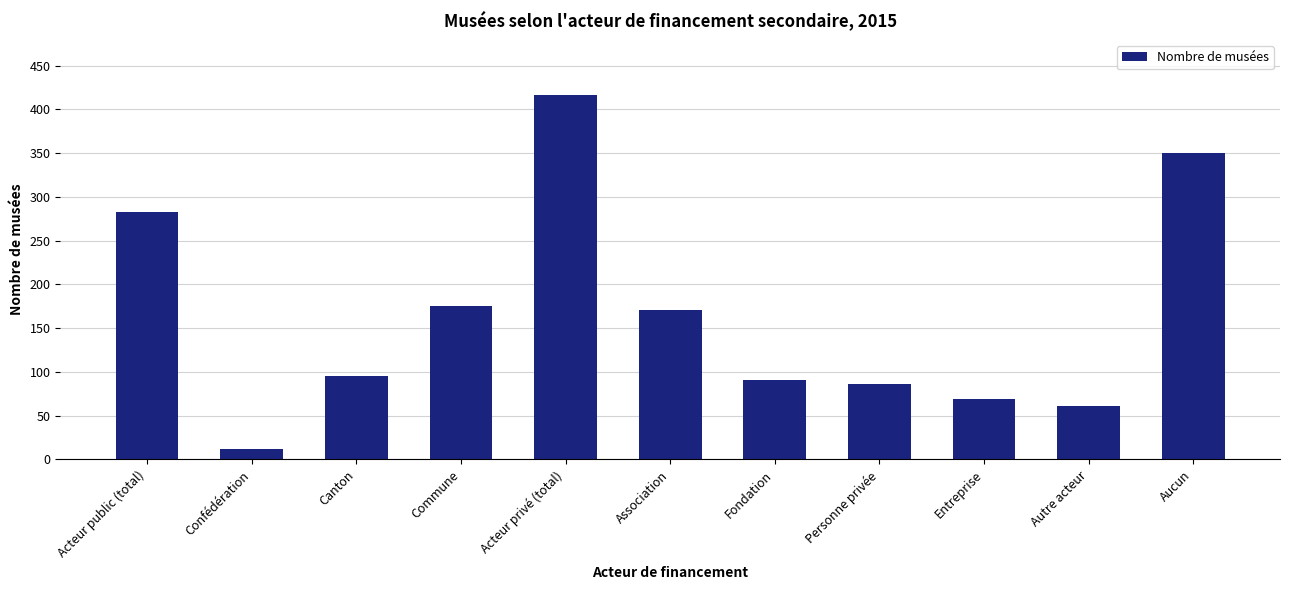

Reading left to right, transcribe all the data shown in this chart.

282.4	11.5	95.5	175.4	417.0	171.2	90.9	85.7	69.2	60.9	350.6